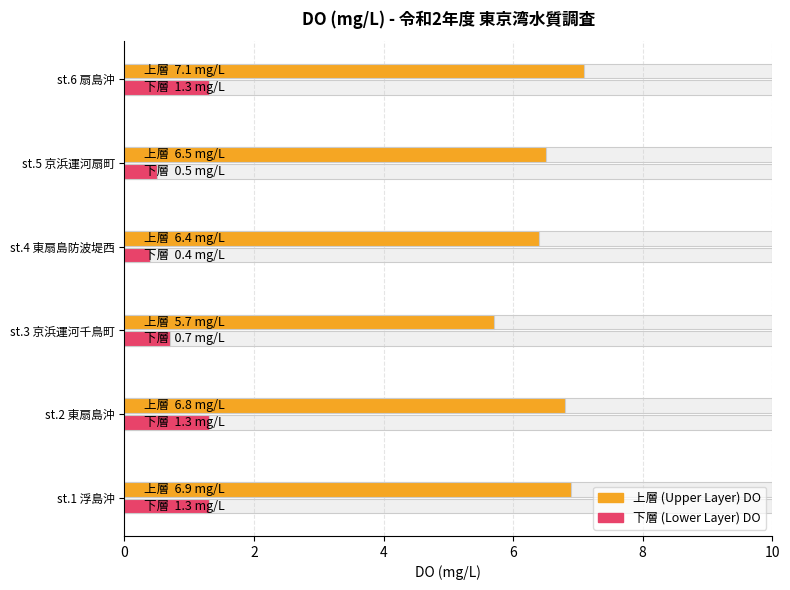

How many values in the 下層 (Lower Layer) DO series are below 1?

3